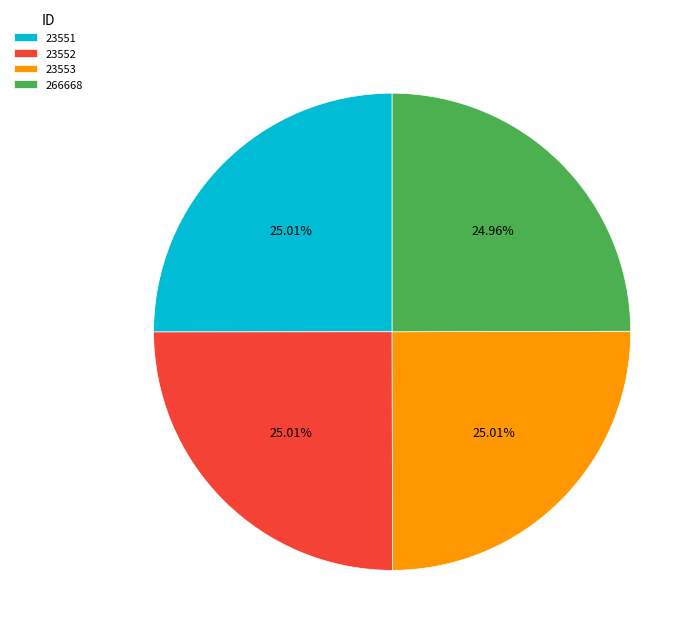

What percentage is the 23552 slice, to the nearest percent?

25%